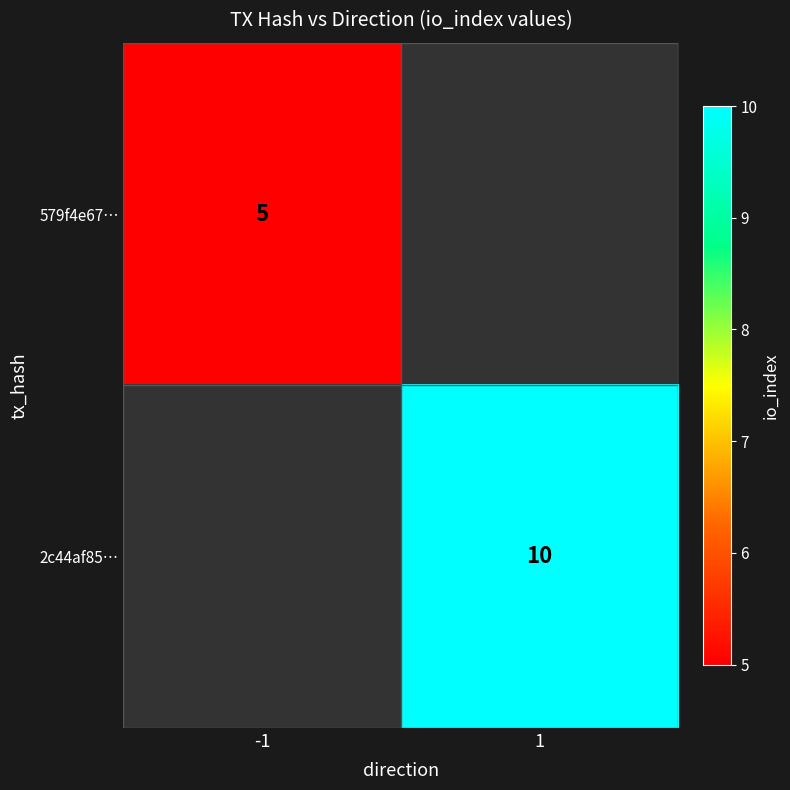

Which label corresponds to the largest value in the chart?

1